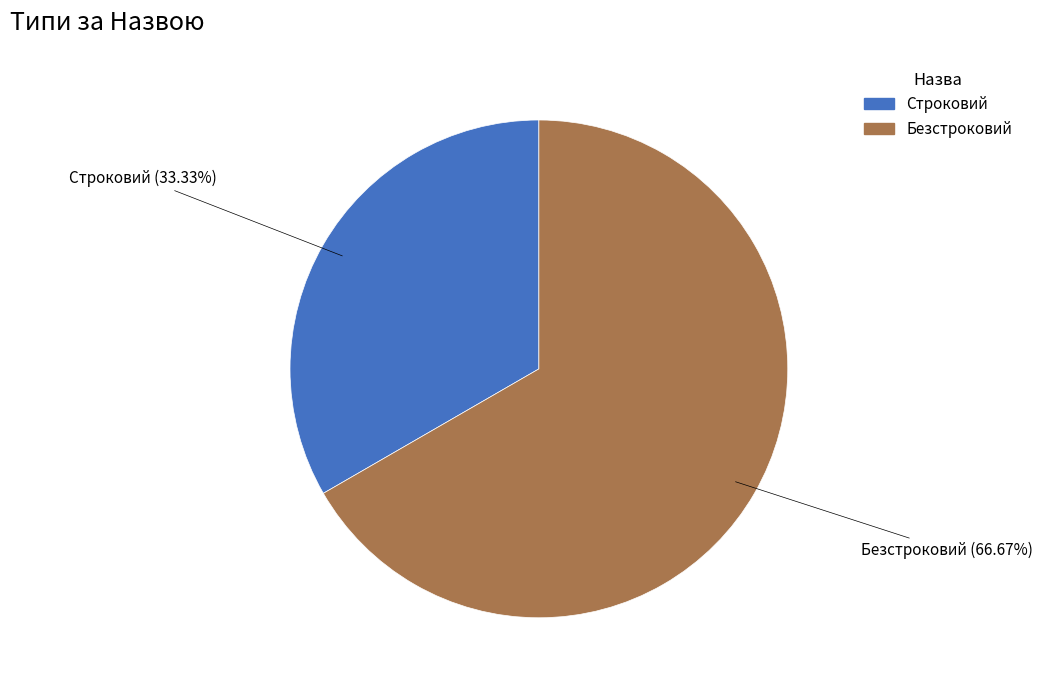

How many slices are in this pie chart?

2